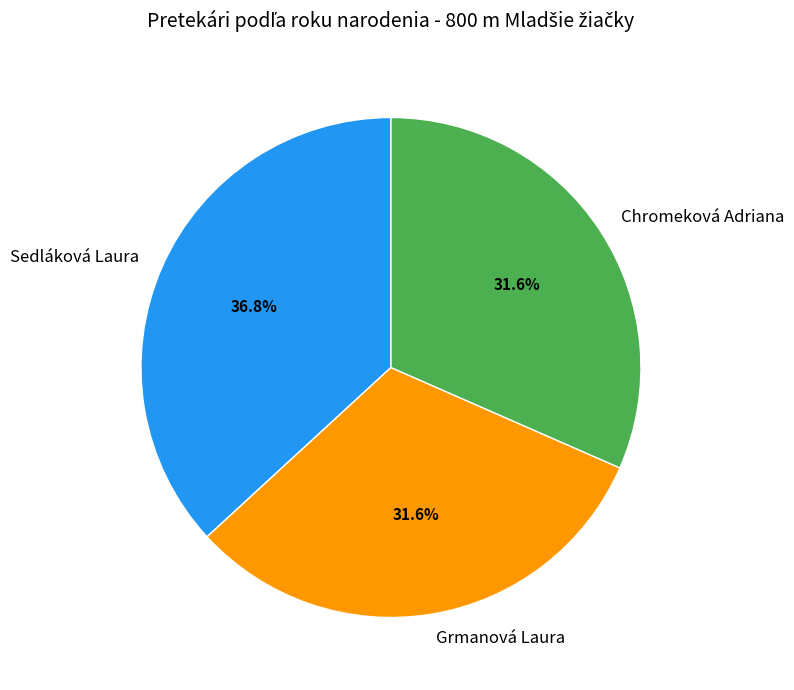

The Chromeková Adriana slice represents 32% of the pie. True or false?

True